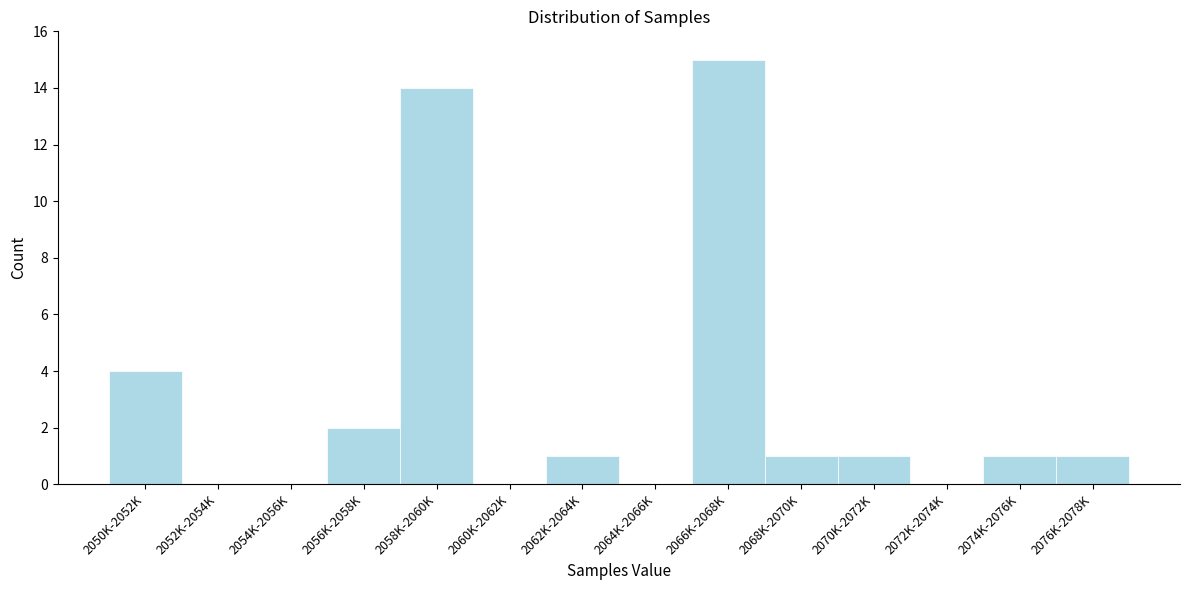

Reading right to left, transcribe all the data shown in this chart.

2076K-2078K=1	2074K-2076K=1	2072K-2074K=0	2070K-2072K=1	2068K-2070K=1	2066K-2068K=15	2064K-2066K=0	2062K-2064K=1	2060K-2062K=0	2058K-2060K=14	2056K-2058K=2	2054K-2056K=0	2052K-2054K=0	2050K-2052K=4